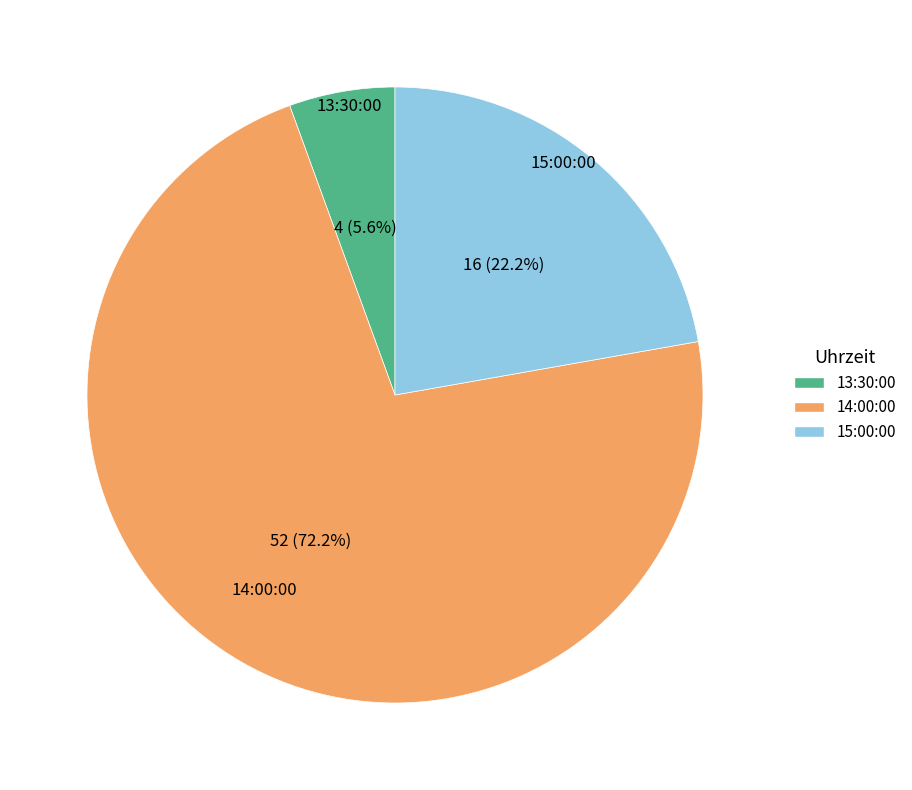

Between 14:00:00 and 13:30:00, which is larger?

14:00:00